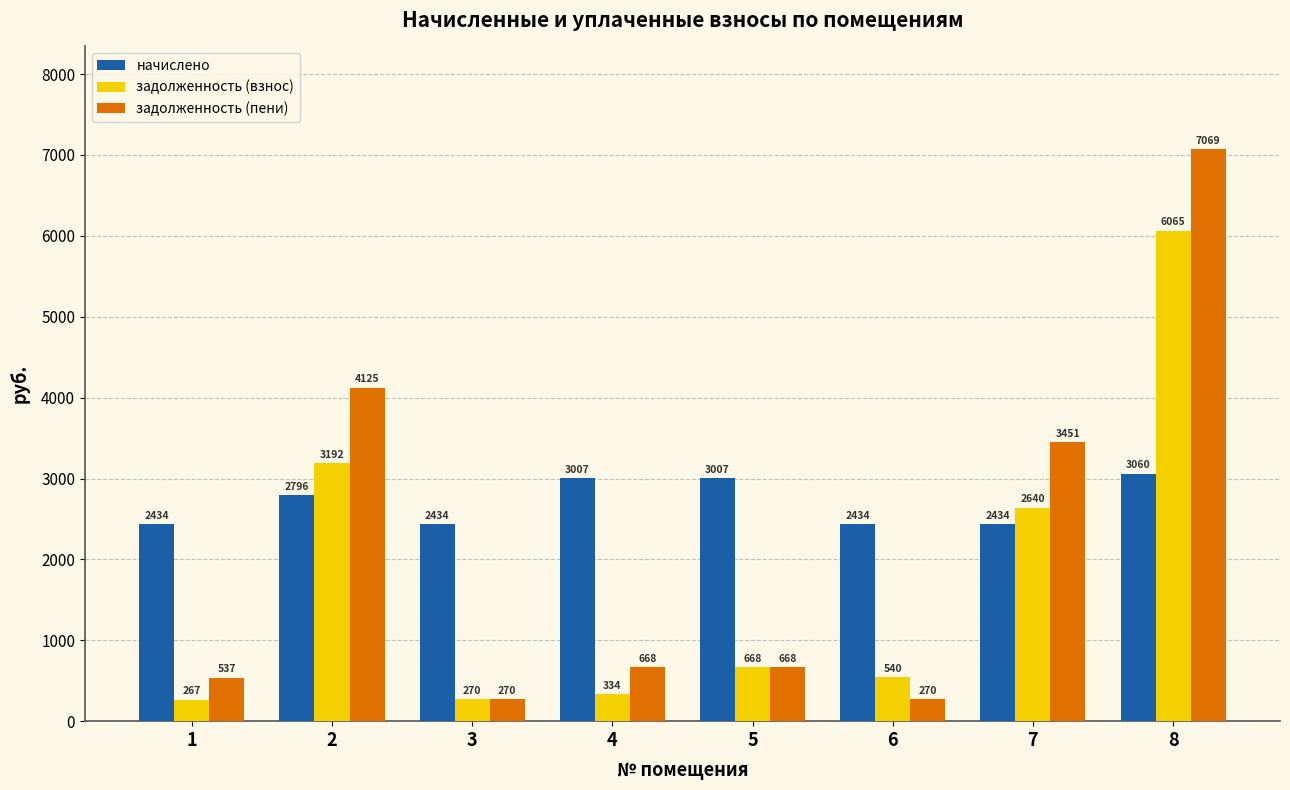

Which label corresponds to the largest value in the chart?

8